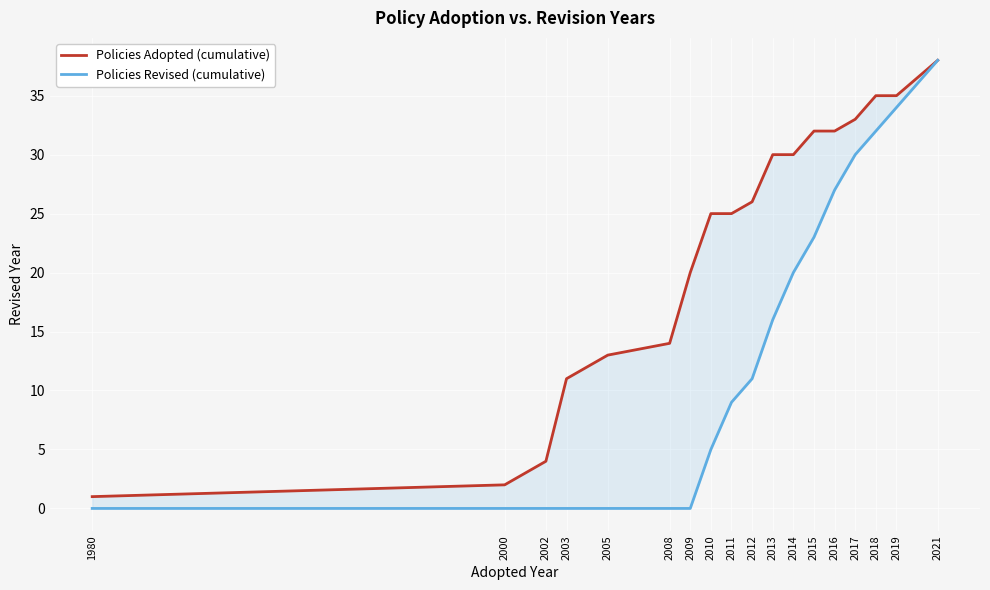

Reading left to right, list all the values displayed in this chart.

Policies Adopted (cumulative): 1980=1	2000=2	2002=4	2003=11	2005=13	2008=14	2009=20	2010=25	2011=25	2012=26	2013=30	2014=30	2015=32	2016=32	2017=33	2018=35	2019=35	2021=38
Policies Revised (cumulative): 1980=0	2000=0	2002=0	2003=0	2005=0	2008=0	2009=0	2010=5	2011=9	2012=11	2013=16	2014=20	2015=23	2016=27	2017=30	2018=32	2019=34	2021=38